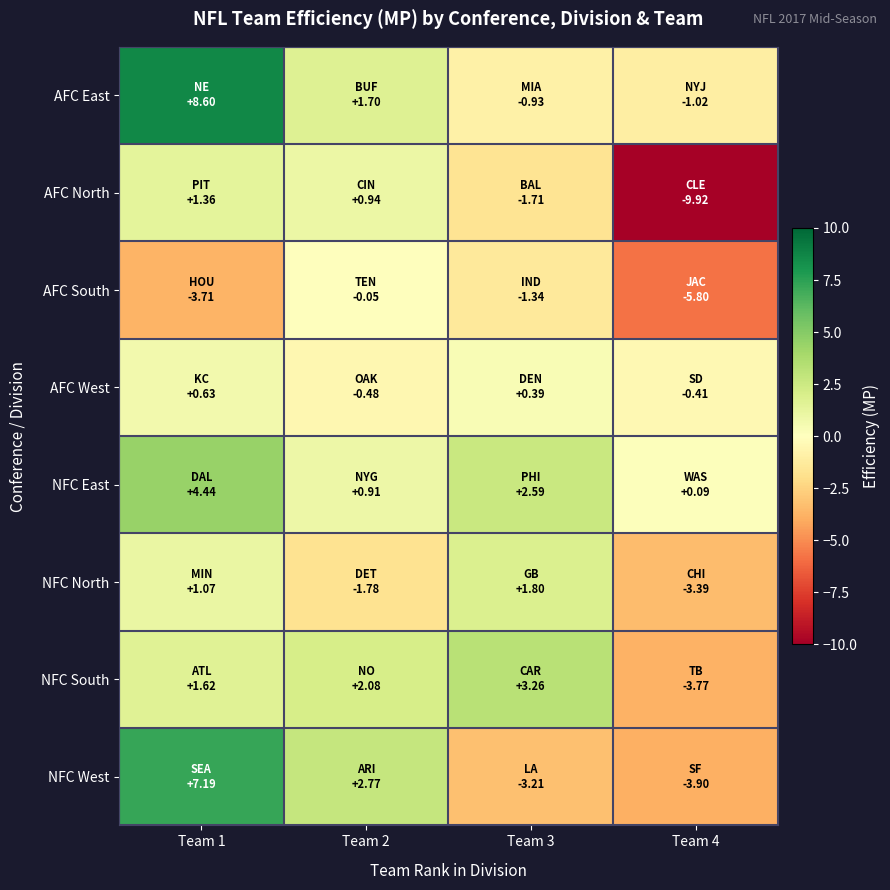

Rank the series by their maximum value, from lowest to highest.

AFC South, AFC West, AFC North, NFC North, NFC South, NFC East, NFC West, AFC East